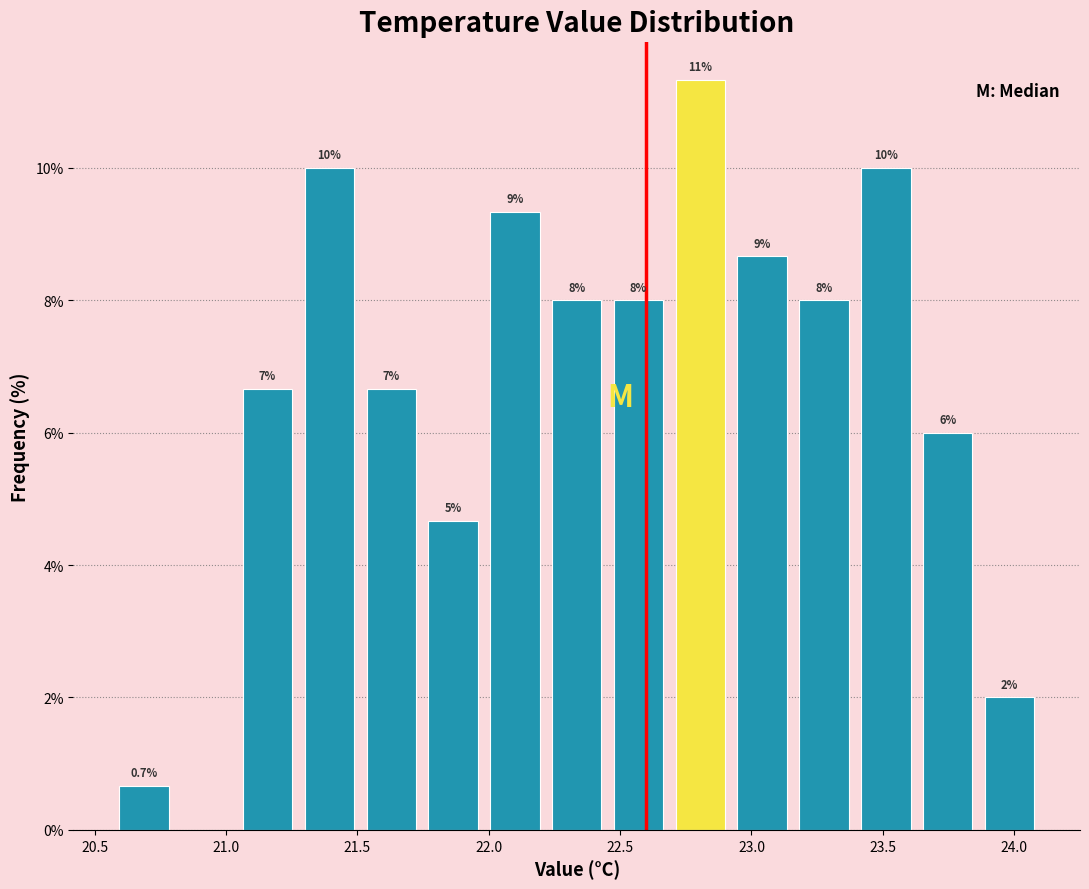

Which range on the x-axis has the tallest bar?

22.70 to 22.90